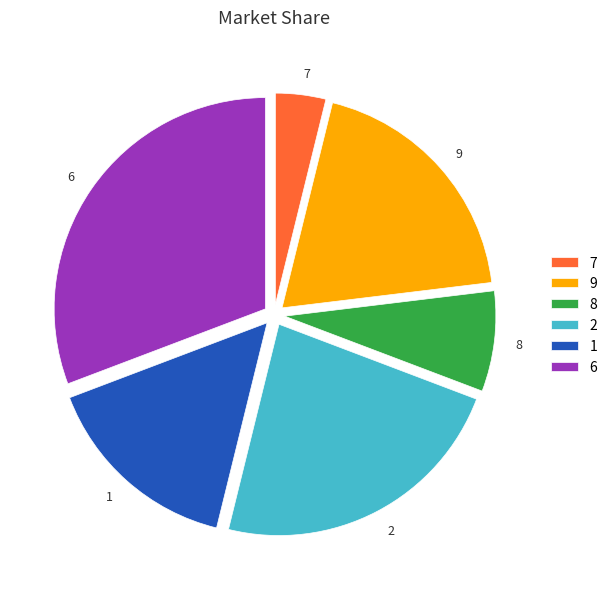

Is there any slice that represents more than half of the pie?

No